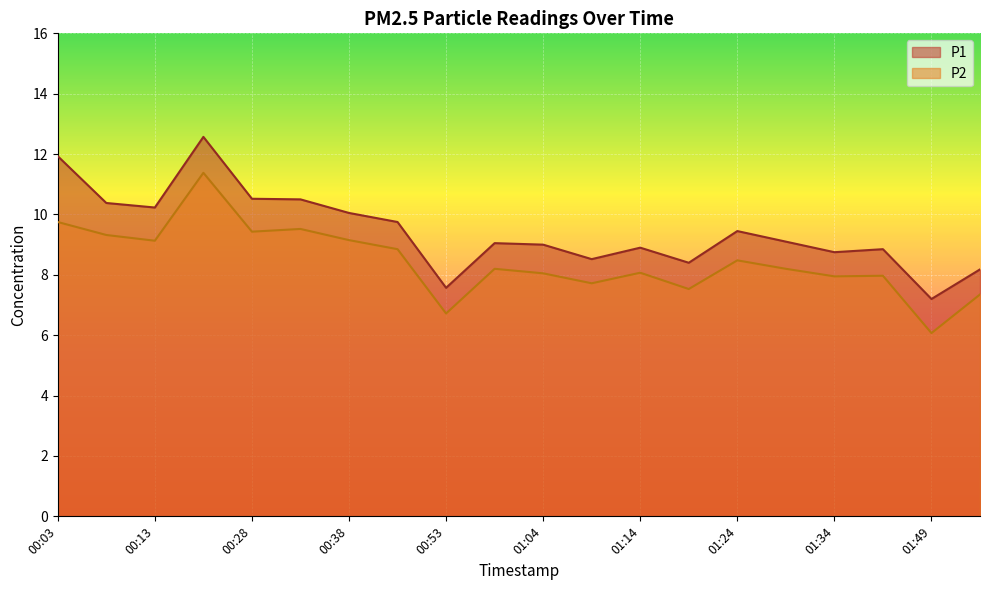

What are all the series names shown in the legend?

P1, P2